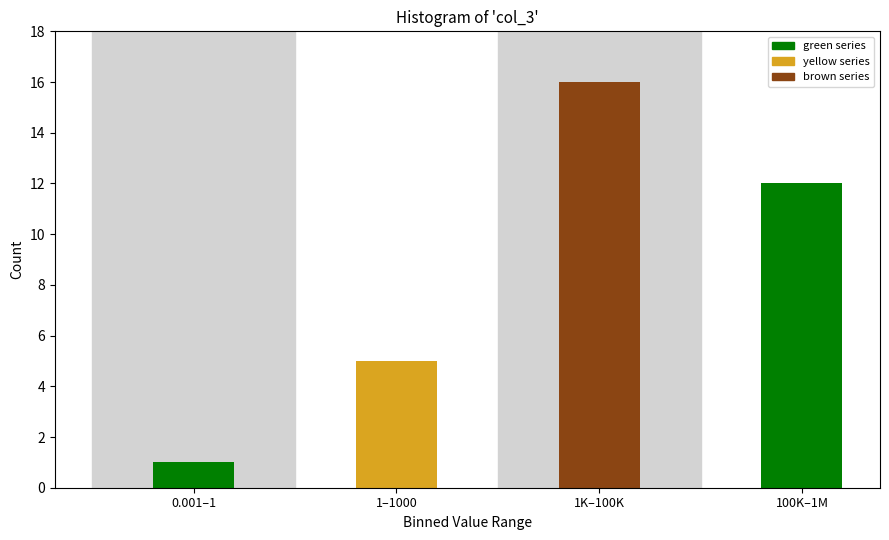

Reading right to left, what are all the values shown in this chart?

100K–1M=12	1K–100K=16	1–1000=5	0.001–1=1